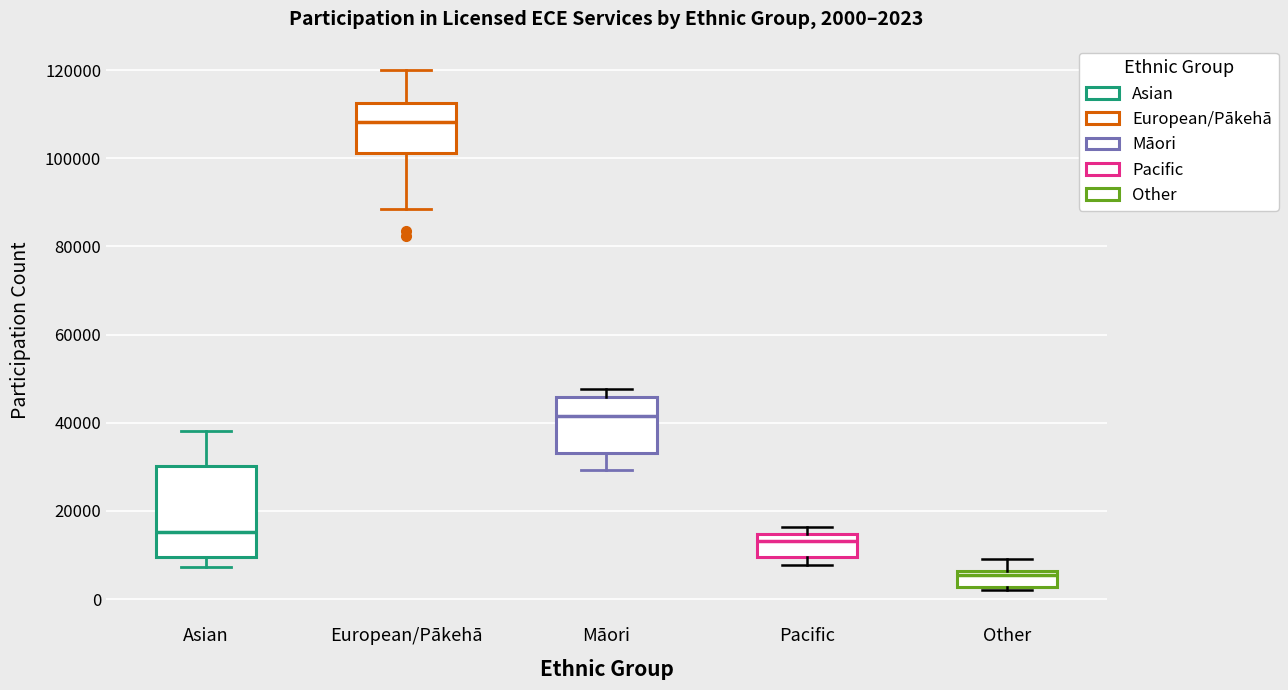

Which box has the highest median line?

European/Pākehā